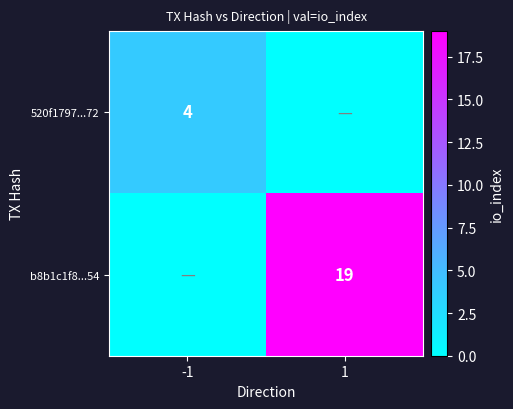

Which has a higher value, 1 or -1?

-1